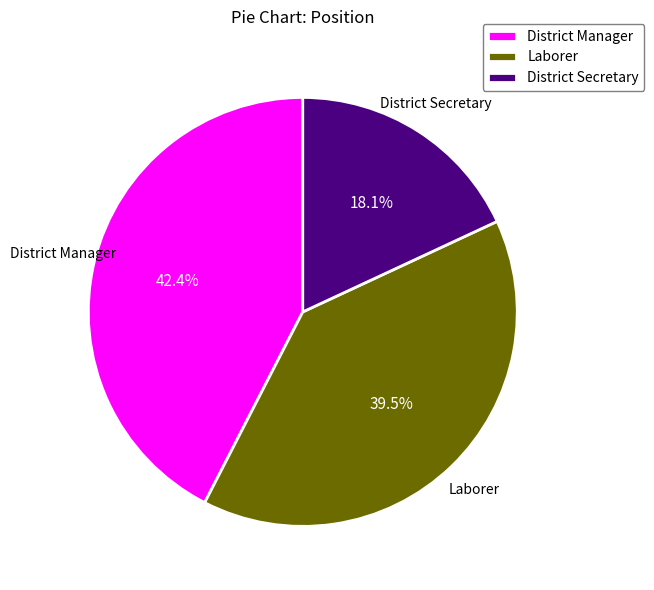

How many slices are in this pie chart?

3